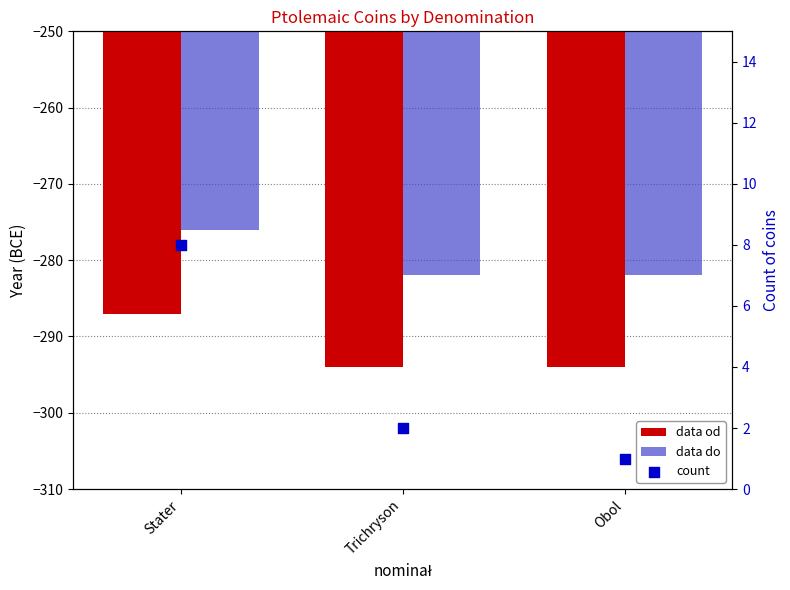

Which series contains the highest Y value?

count